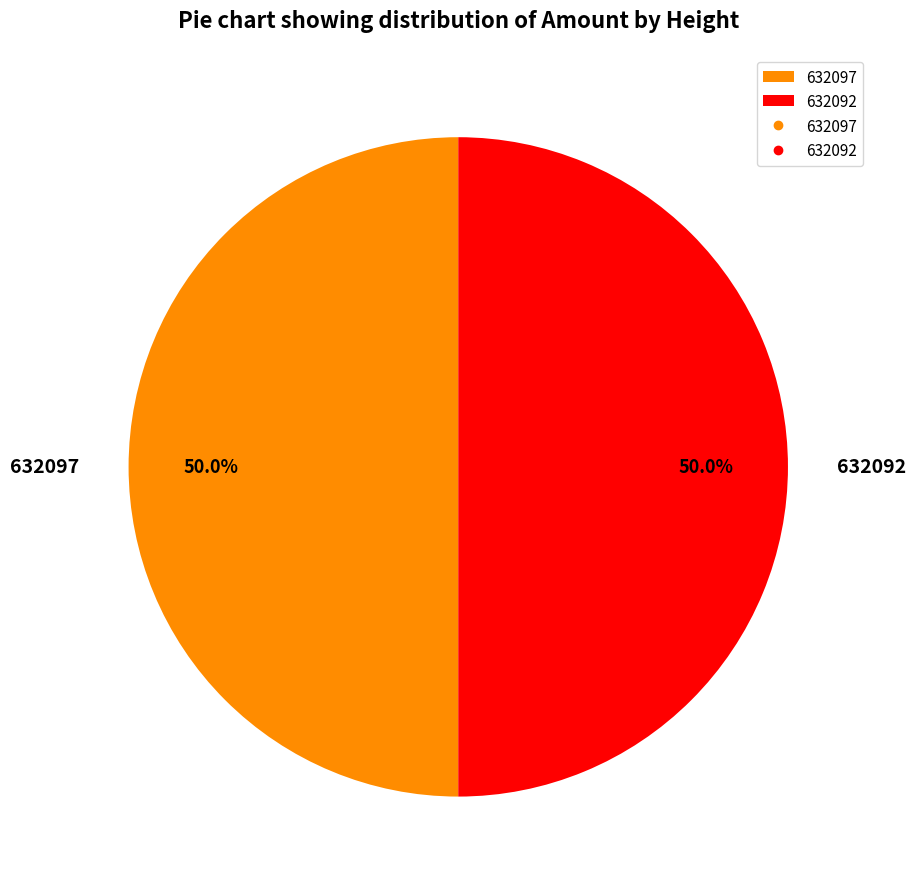

To the nearest percent, what is the average slice percentage?

50%